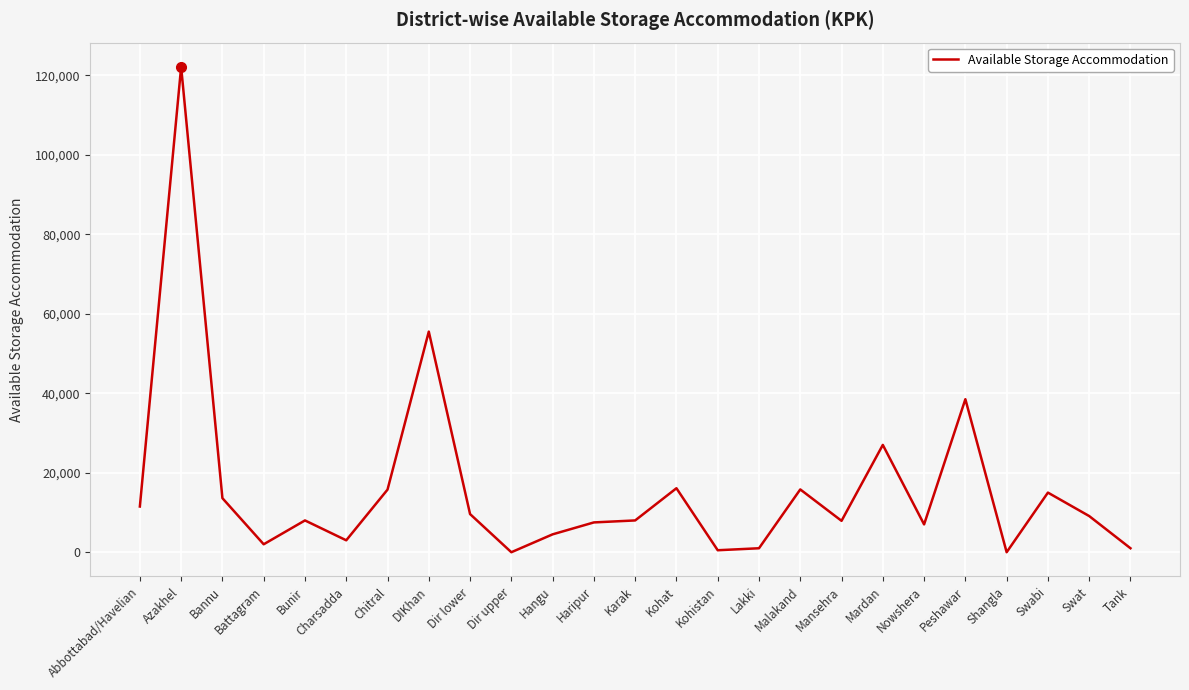

Is it true that the value at Kohat is 10018?

False